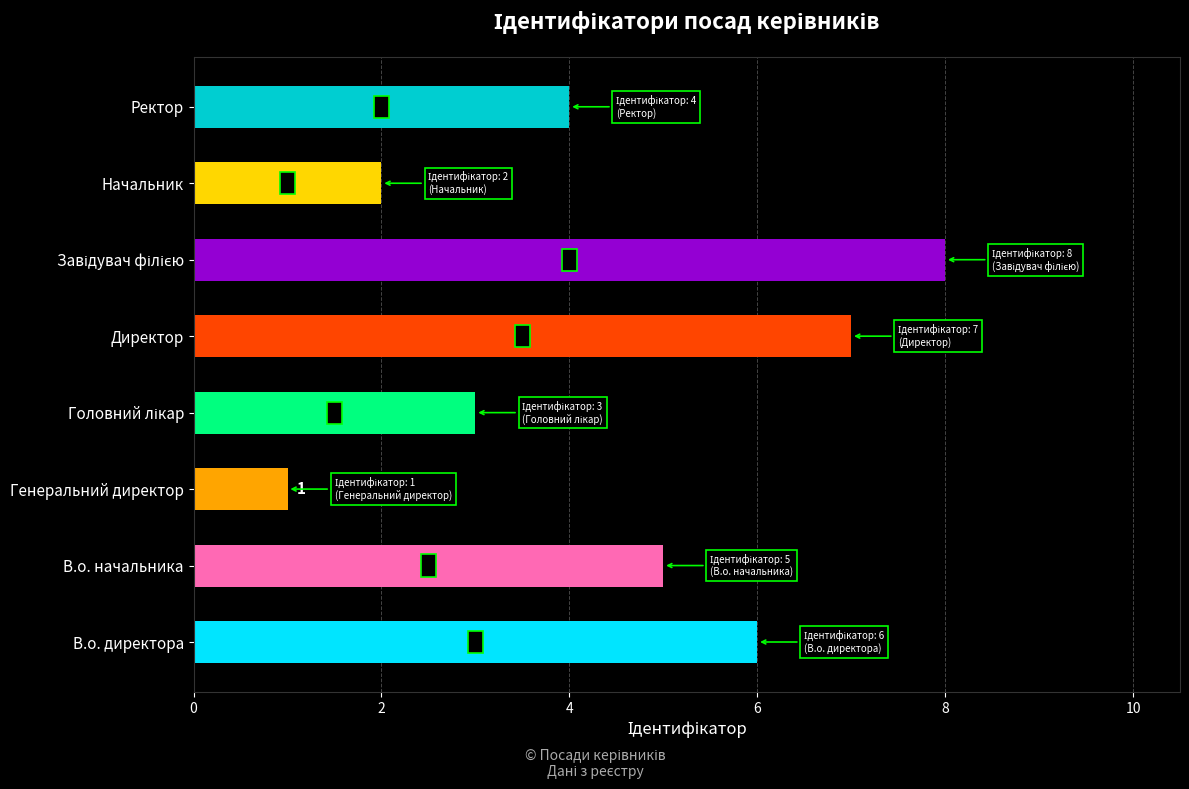

Is it true that the value at Директор is 4?

False